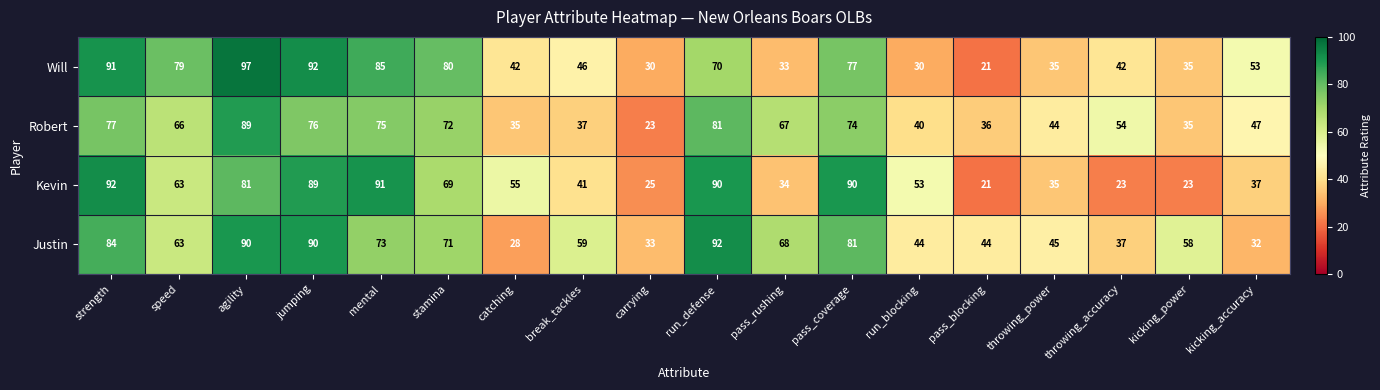

Which series has the largest total across all categories?

Justin